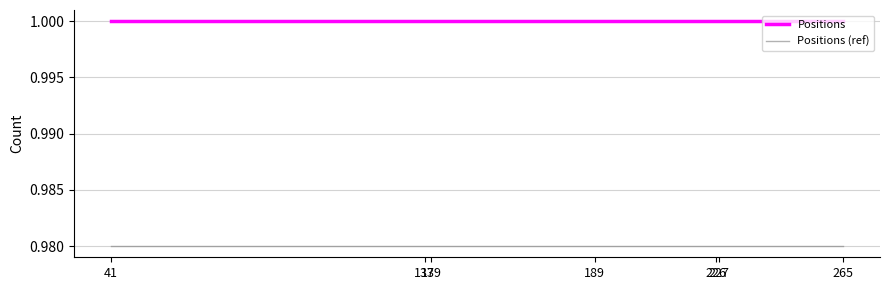

Is this an area chart (filled region under the line)?

No